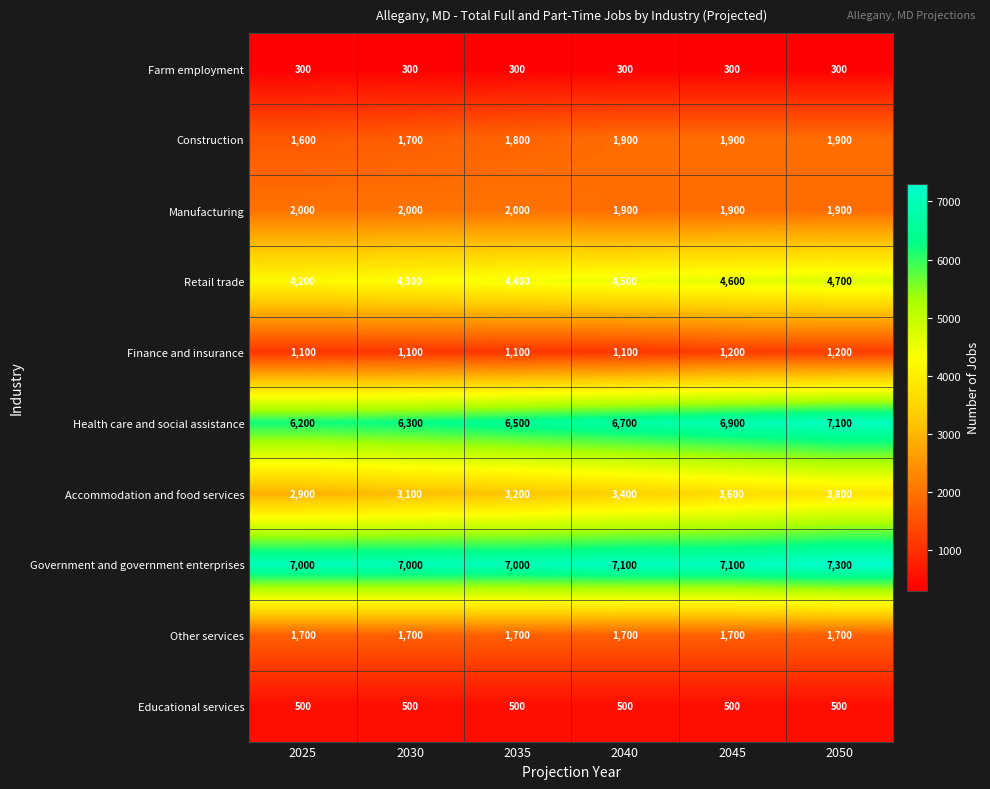

What is the smallest value displayed?

300